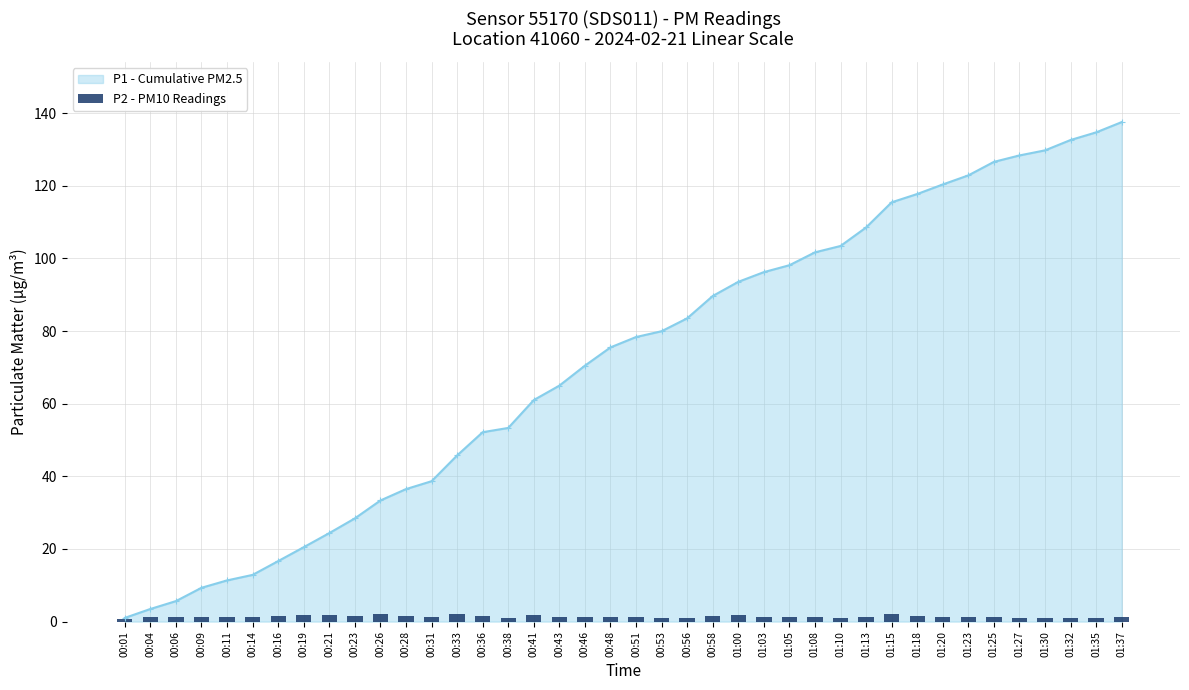

What is the label of the 35th bar from the left?

01:25